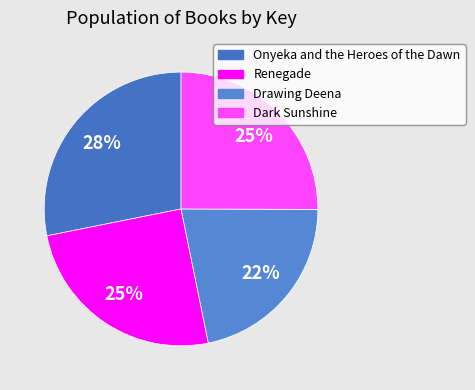

How many segments does this pie chart have?

4